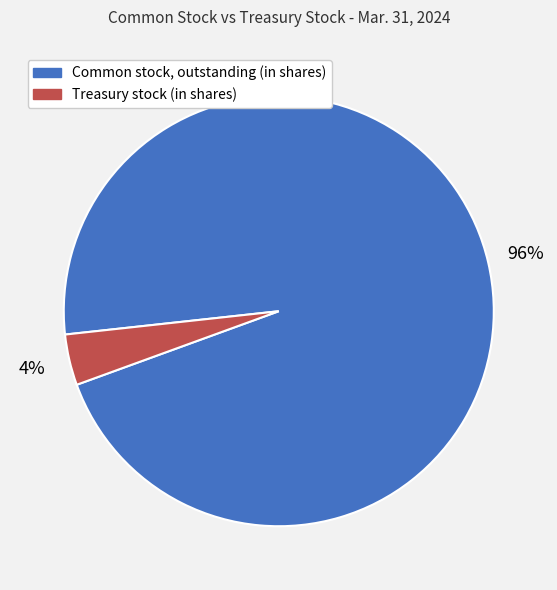

To the nearest percent, what is the average slice percentage?

50%